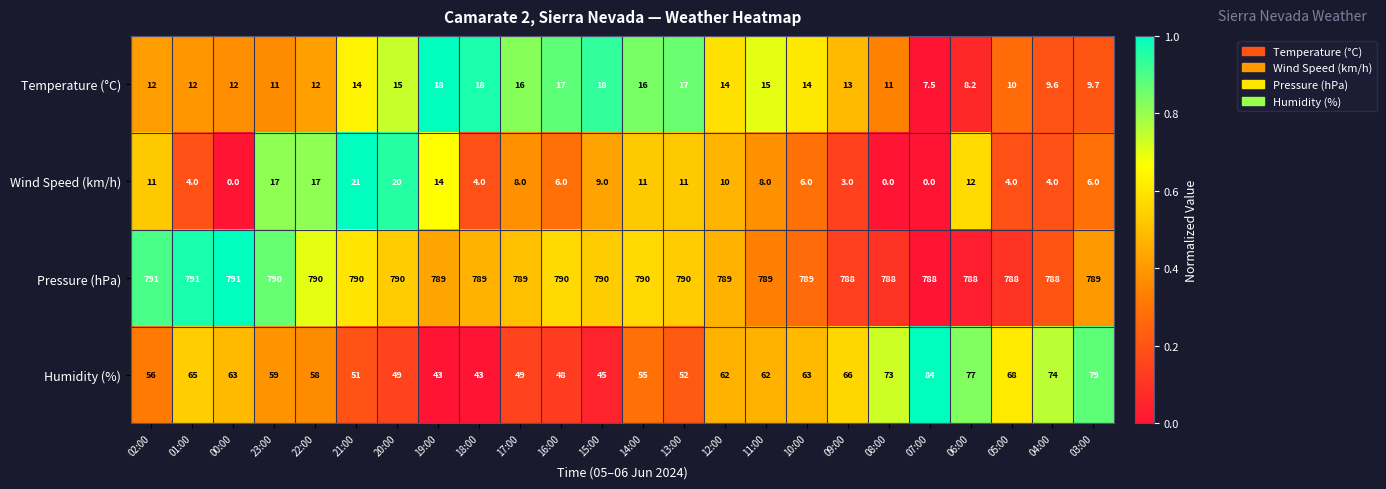

What is the difference between the Temperature (°C) values at 22:00 and 19:00?

6.0